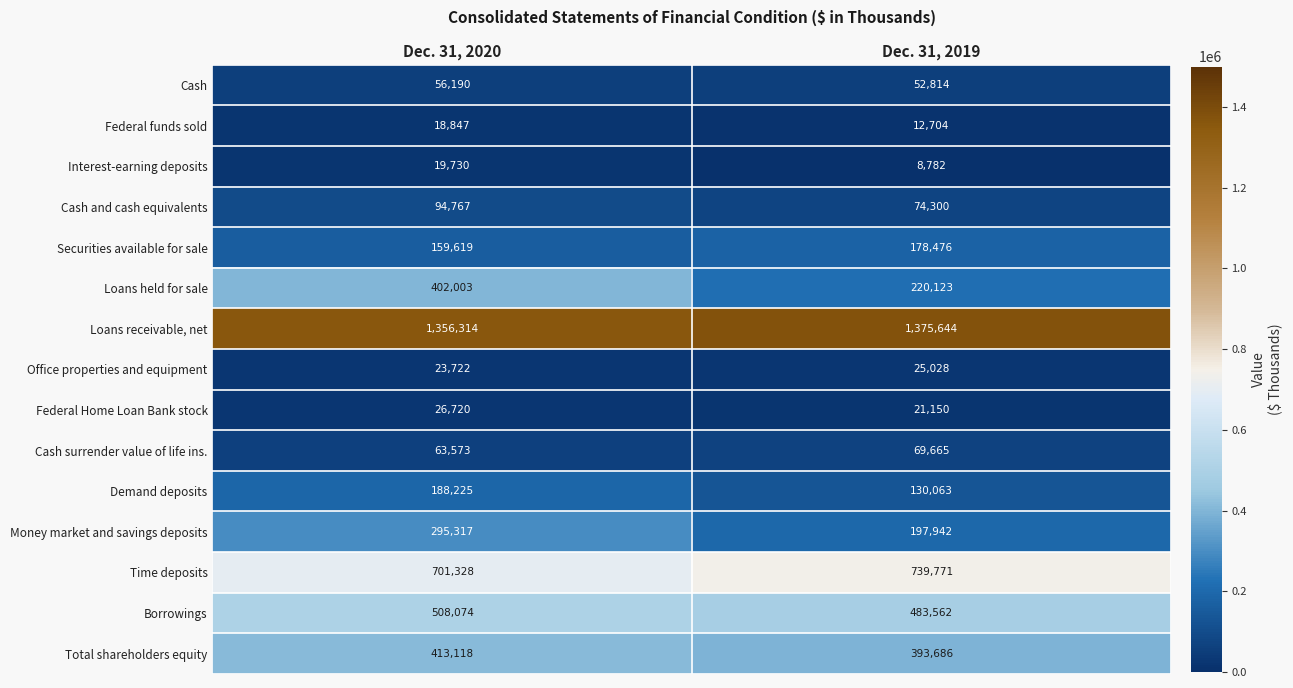

What is the smallest value displayed?

8782